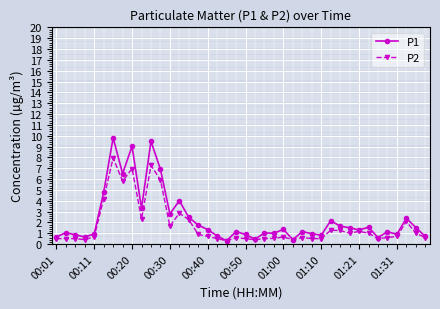

Which series has the widest spread of values?

P1